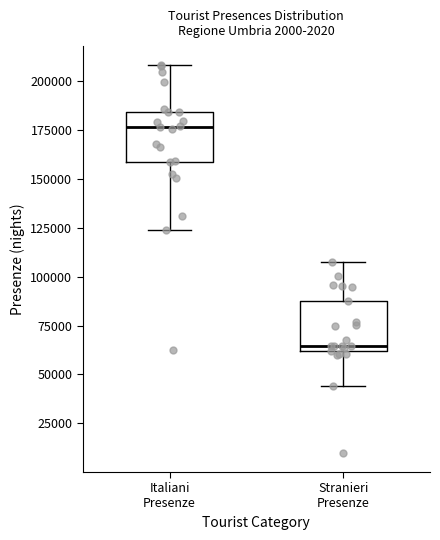

Reading left to right, read every box against the y-axis: the position of its median line, the range the box covers, and the ends of its whiskers. The values are not printed on the chart, so give them approximately, as read against the axis.

Italiani Presenze: median 175000, box 160000 to 185000, whiskers 125000 to 210000
Stranieri Presenze: median 65000, box 60000 to 85000, whiskers 45000 to 105000